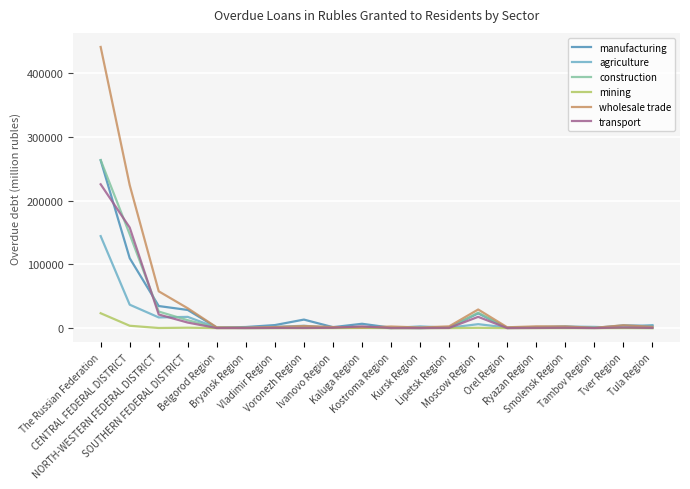

Which label corresponds to the largest value in the chart?

The Russian Federation